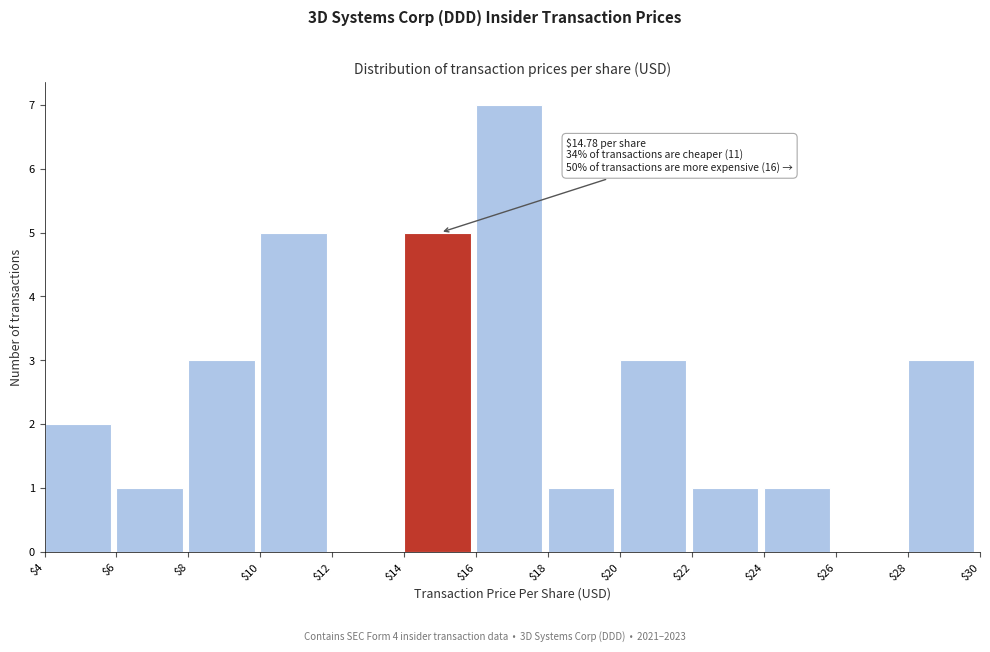

Which range on the x-axis has the tallest bar?

$16 to $18